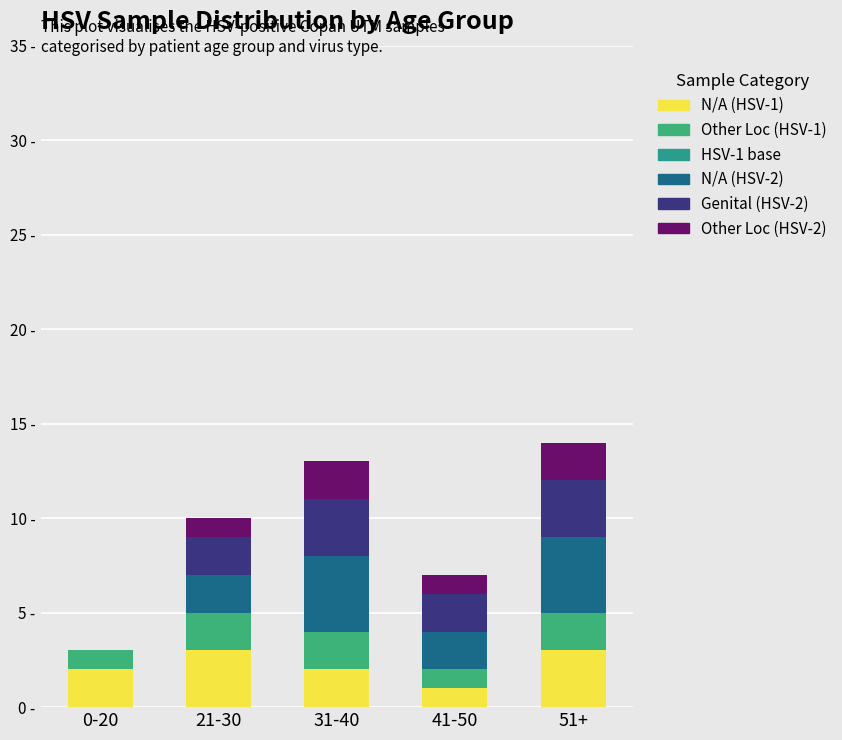

What is the total value across all series at 0-20?

3